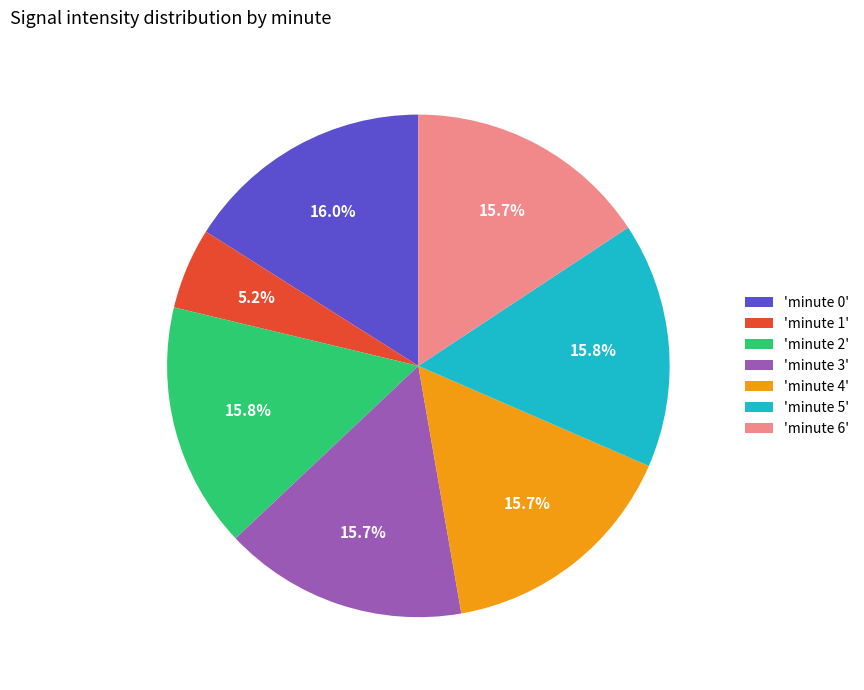

Is 'minute 3' the majority of the pie?

No